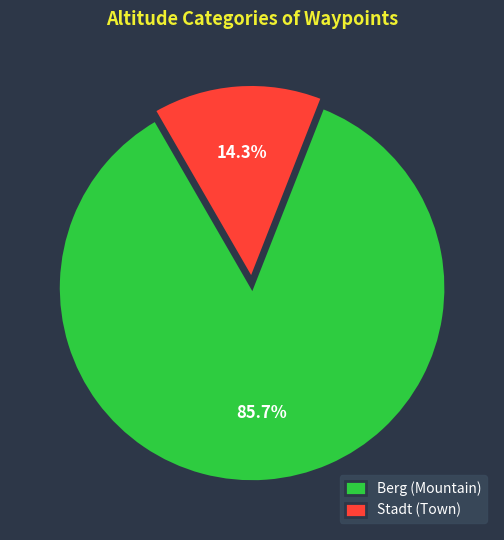

What is the largest slice in the pie chart?

Berg (Mountain)